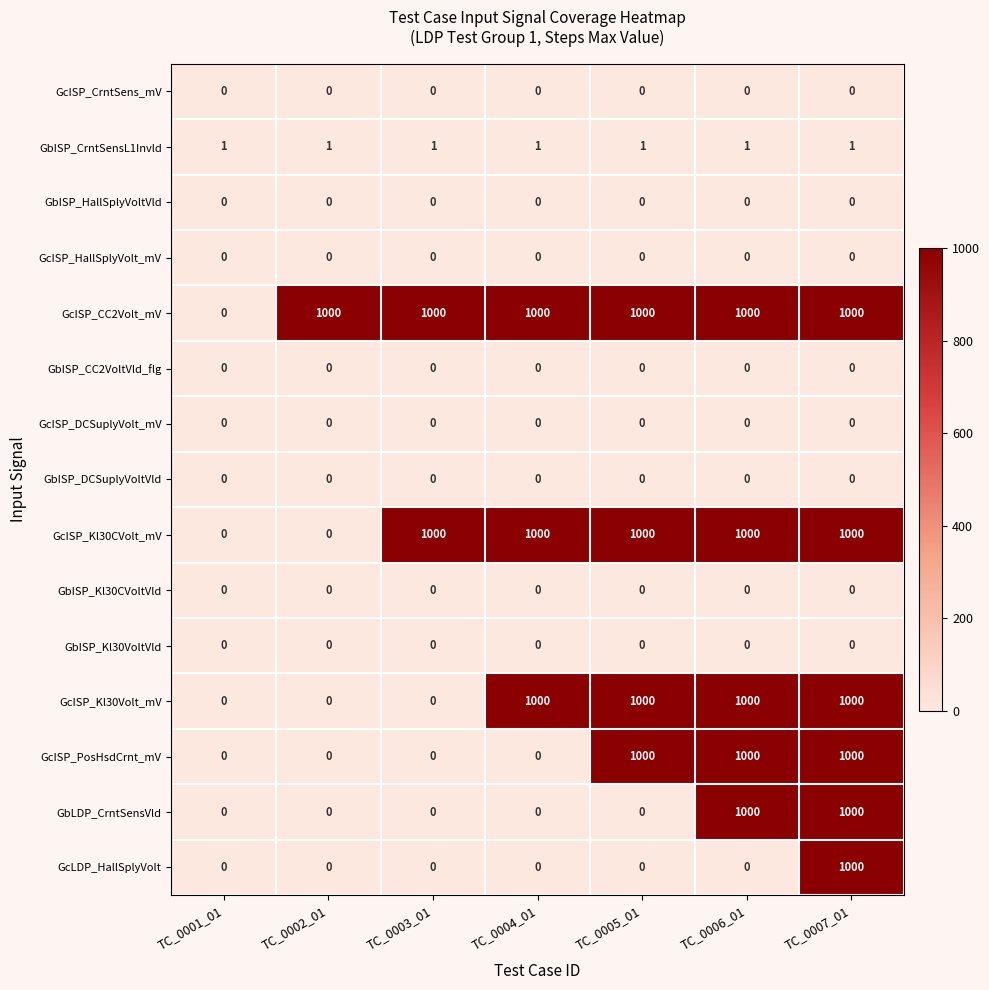

Between TC_0005_01 and TC_0006_01, which series saw the biggest shift?

GbLDP_CrntSensVld